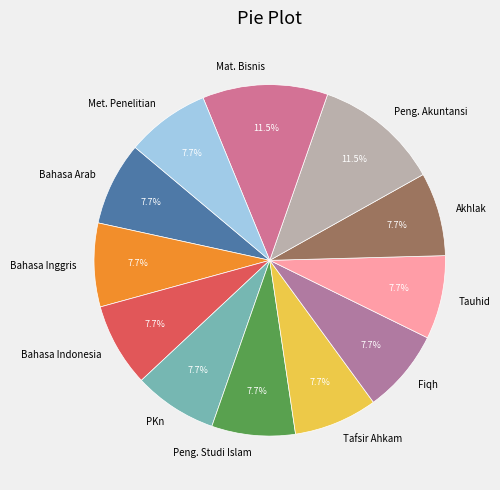

Combined, do Akhlak and Mat. Bisnis account for over 50%?

No